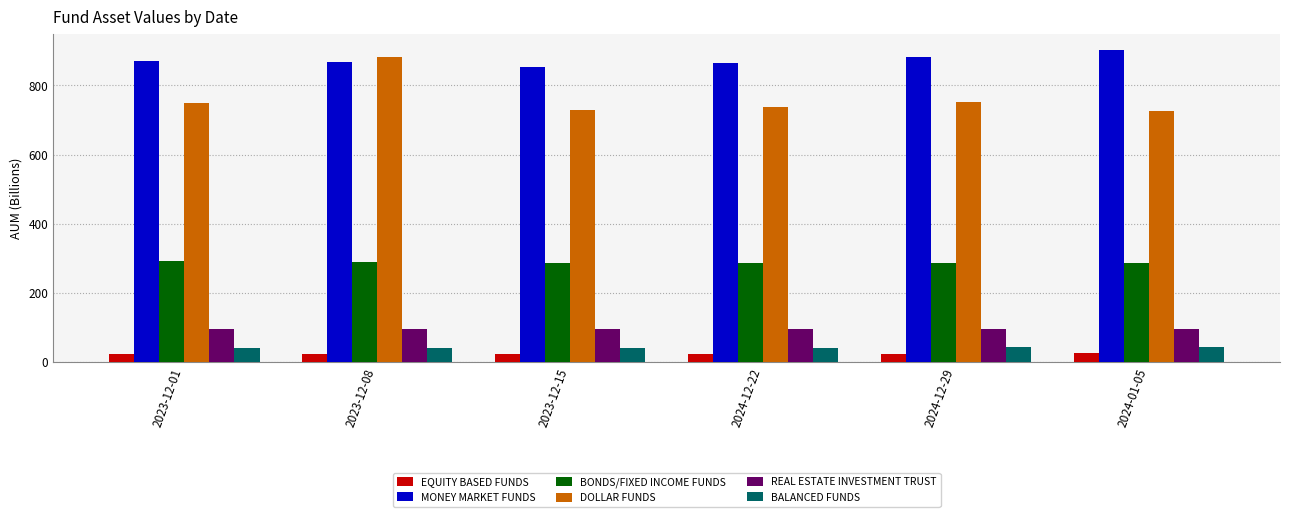

Is it true that BONDS/FIXED INCOME FUNDS equals 146.5 at 2023-12-08?

False